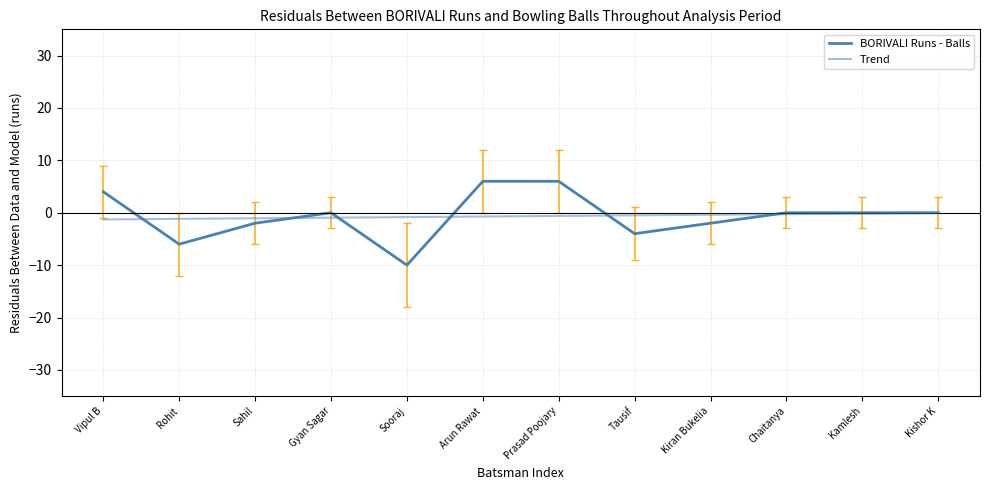

What is the total value across all series at Vipul B?

2.7